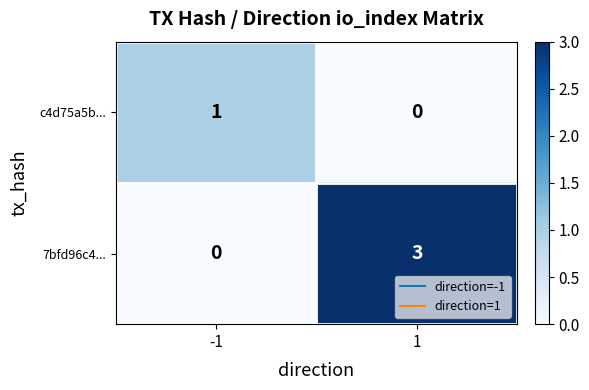

Reading right to left, list all the values displayed in this chart.

c4d75a5b...: 1=0	-1=1
7bfd96c4...: 1=3	-1=0